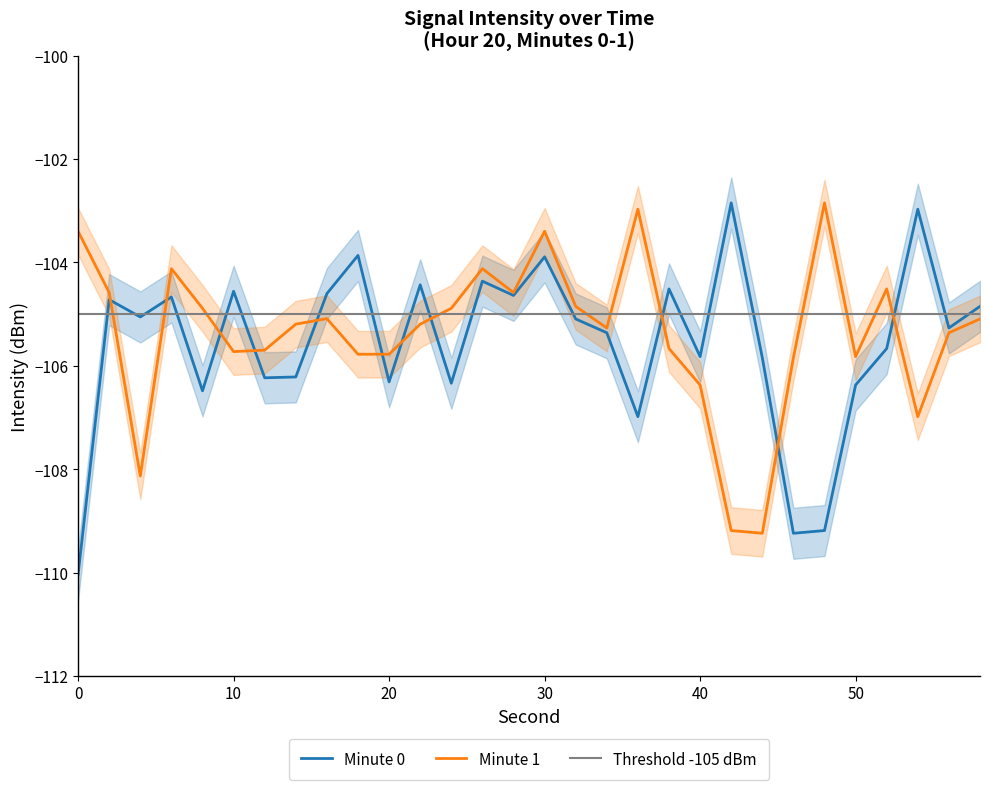

Reading left to right, list all the values displayed in this chart.

minute_0: 0=-110.0	2=-104.7	4=-105.1	6=-104.7	8=-106.5	10=-104.6	12=-106.2	14=-106.2	16=-104.6	18=-103.9	20=-106.3	22=-104.4	24=-106.3	26=-104.4	28=-104.6	30=-103.9	32=-105.1	34=-105.4	36=-107.0	38=-104.5	40=-105.8	42=-102.8	44=-105.8	46=-109.2	48=-109.2	50=-106.4	52=-105.7	54=-103.0	56=-105.3	58=-104.8
minute_1: 0=-103.4	2=-104.6	4=-108.1	6=-104.1	8=-104.9	10=-105.7	12=-105.7	14=-105.2	16=-105.1	18=-105.8	20=-105.8	22=-105.2	24=-104.9	26=-104.1	28=-104.6	30=-103.4	32=-104.8	34=-105.3	36=-103.0	38=-105.7	40=-106.4	42=-109.2	44=-109.2	46=-105.8	48=-102.8	50=-105.8	52=-104.5	54=-107.0	56=-105.4	58=-105.1